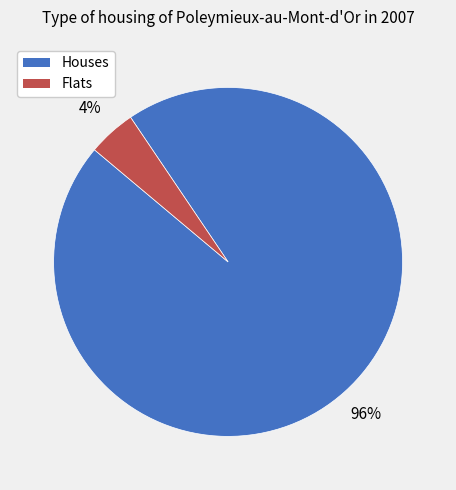

Does any single category account for the majority?

Yes